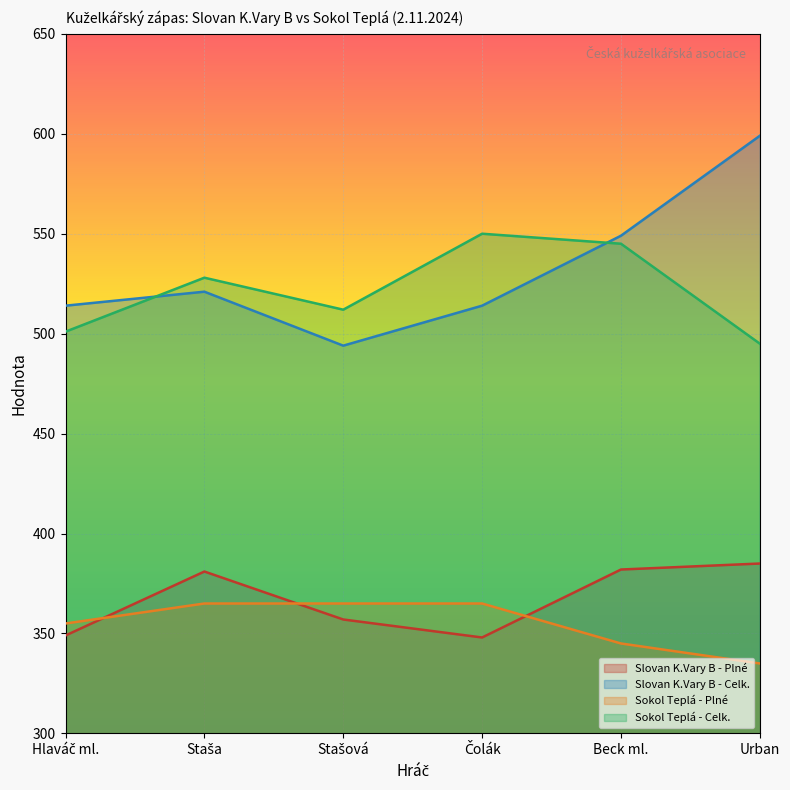

How many interior local valleys does the Slovan K.Vary B - Plné series have?

1